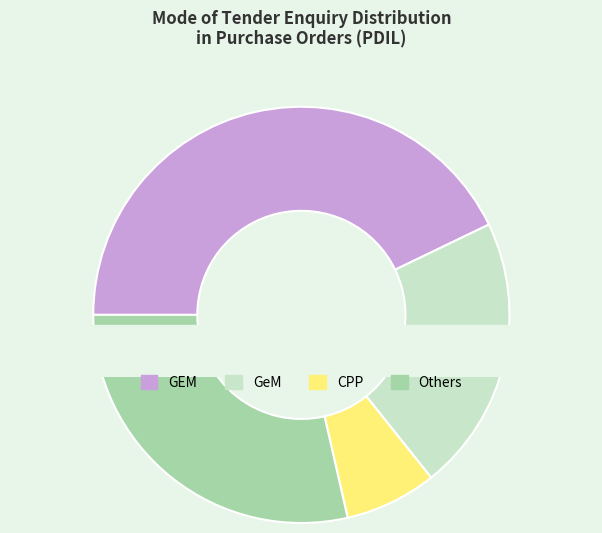

To the nearest percent, what portion does GeM represent?

21%